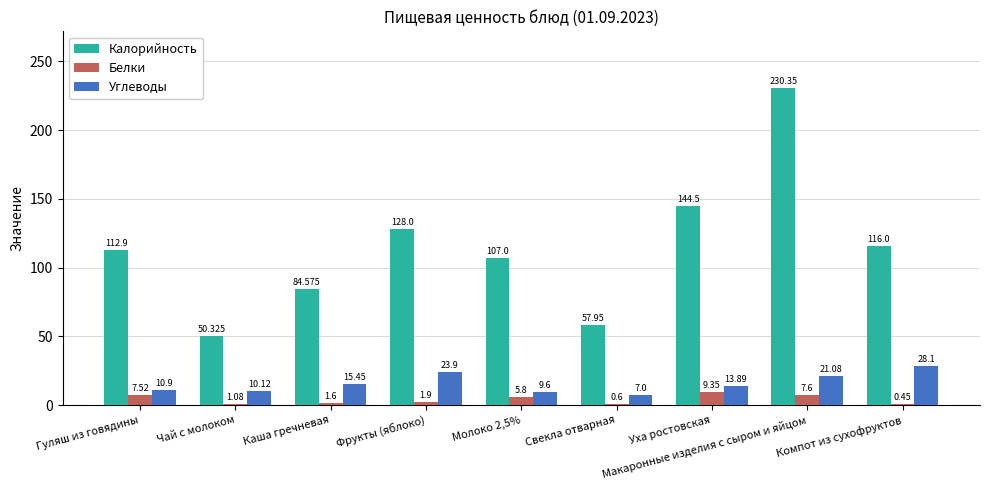

What is the sum of the Углеводы values at Гуляш из говядины and Компот из сухофруктов?

39.0